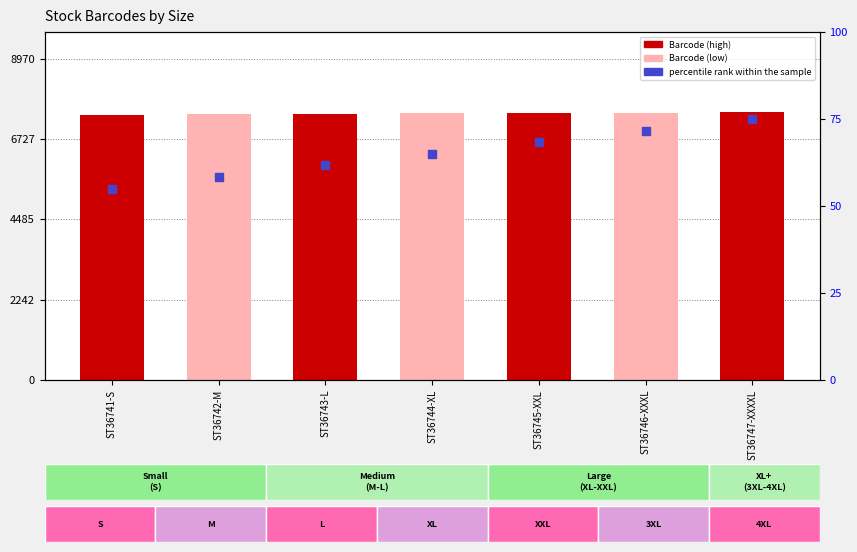

What is the total value across all series at ST36743-L?

7498.7